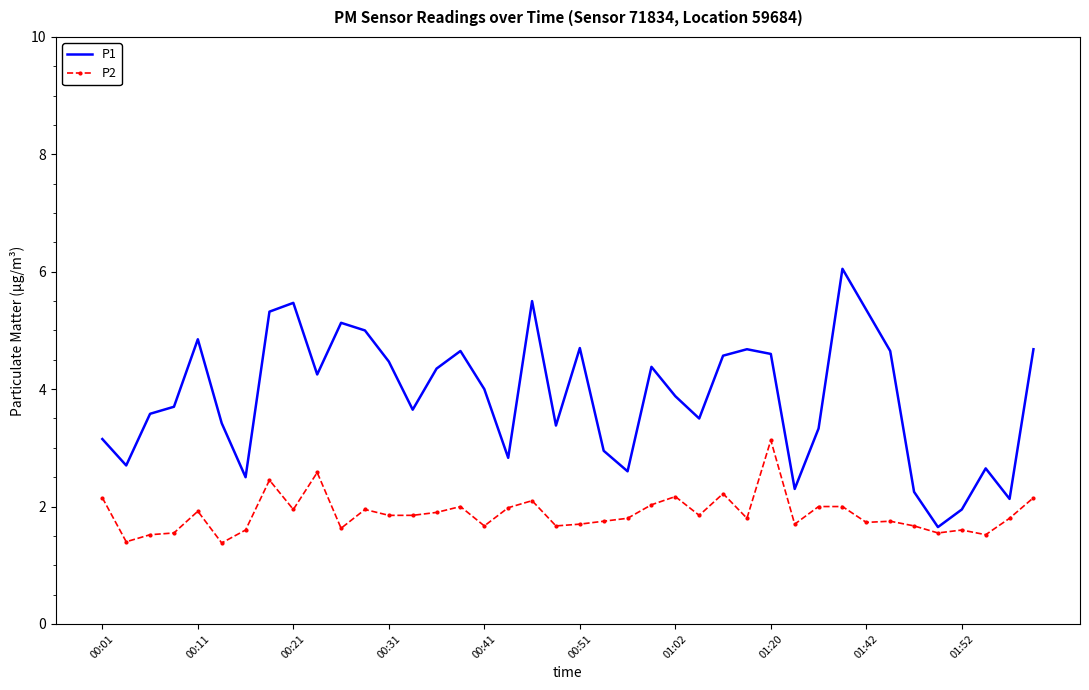

What are all the series names shown in the legend?

P1, P2